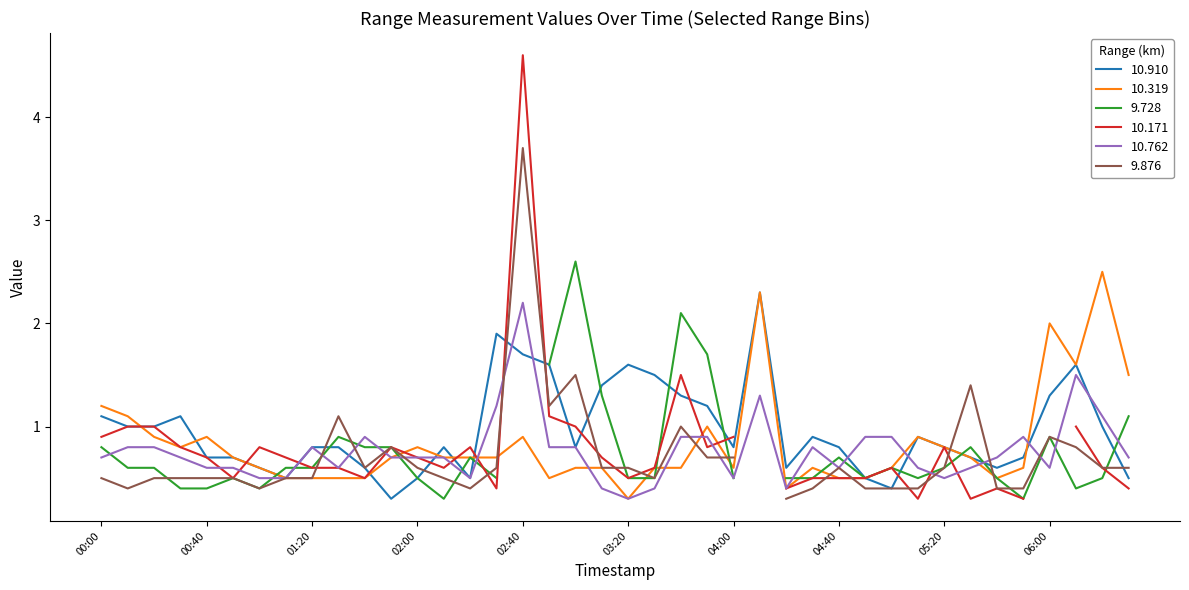

Which series has the largest total across all categories?

10.910